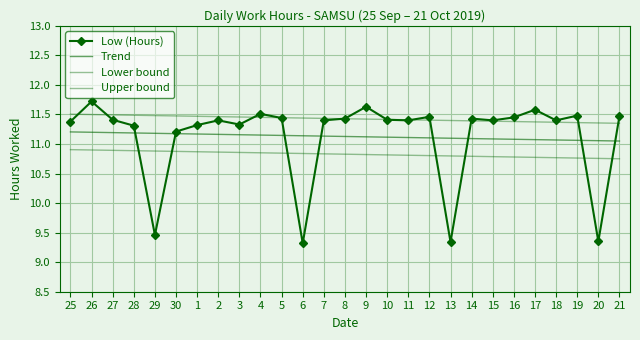

The Trend series shows 6.3 at 27. True or false?

False